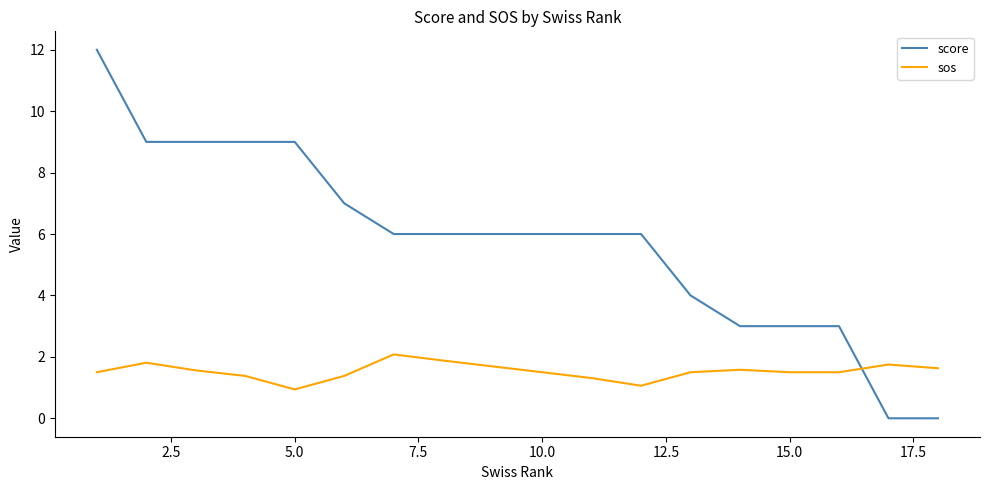

Rank the series by their maximum value, from lowest to highest.

sos, score